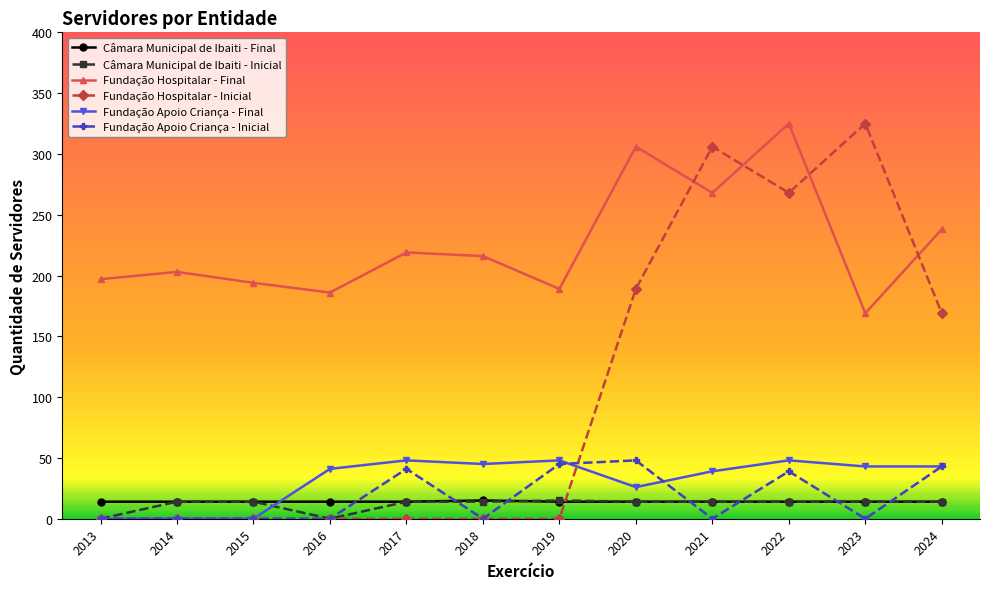

What is the difference between the second highest and minimum values in the Câmara Municipal de Ibaiti - Inicial series?

14